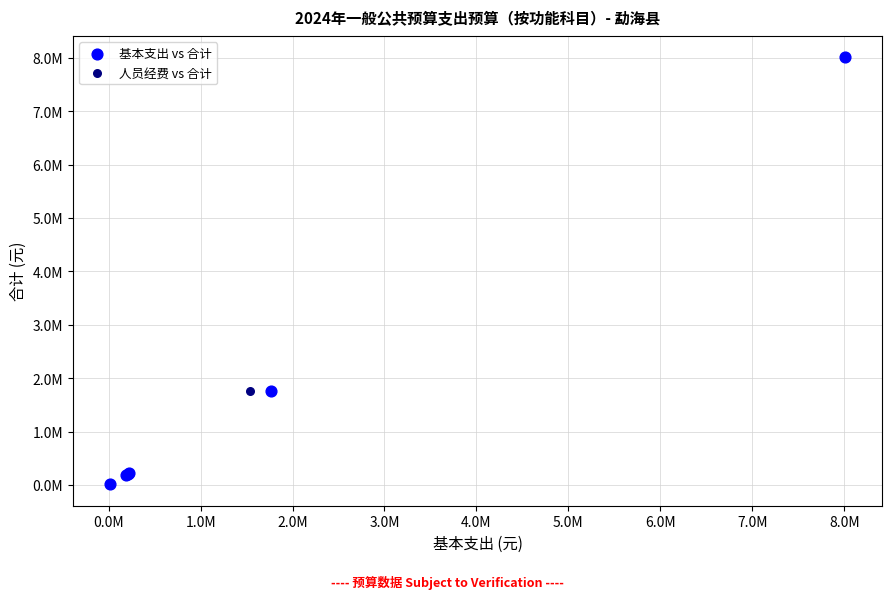

What are all the series names shown in the legend?

基本支出 vs 合计, 人员经费 vs 合计